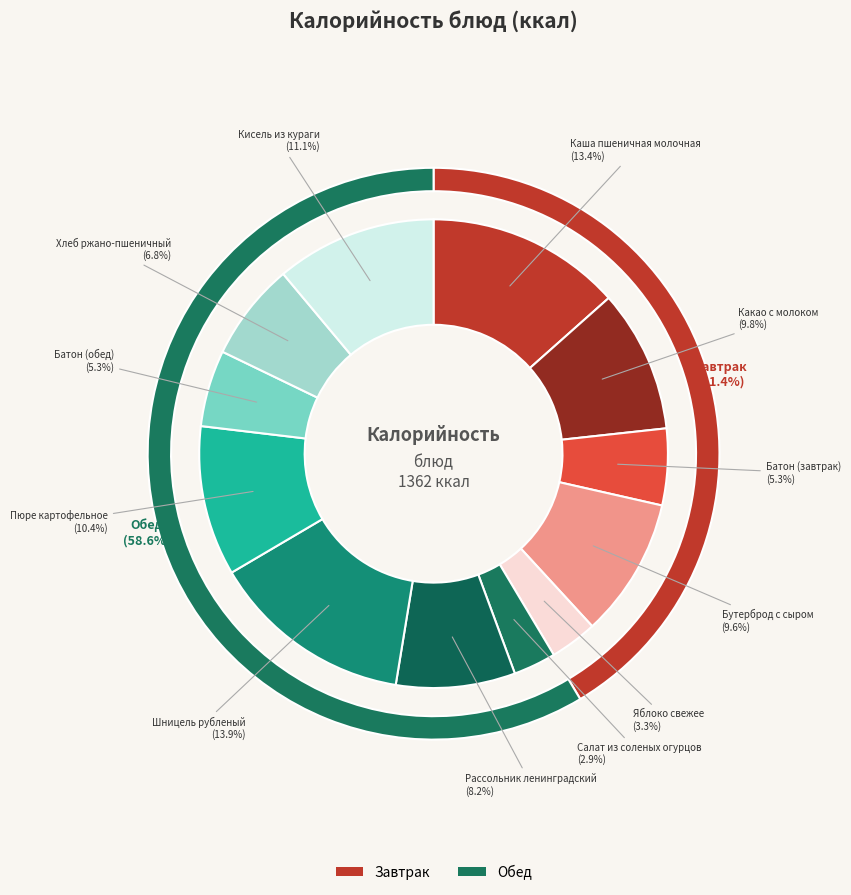

Is Пюре картофельное the majority of the pie?

No